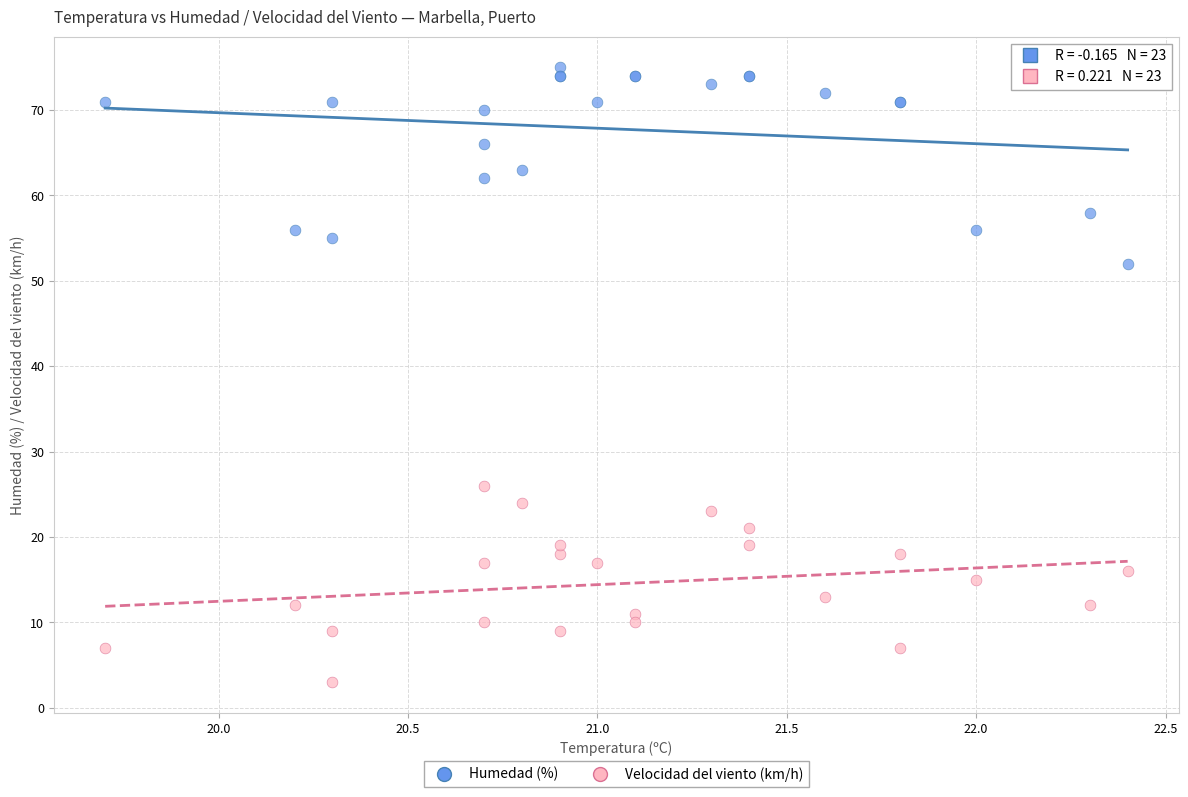

Which series reaches the minimum Y coordinate?

Velocidad del viento (km/h)